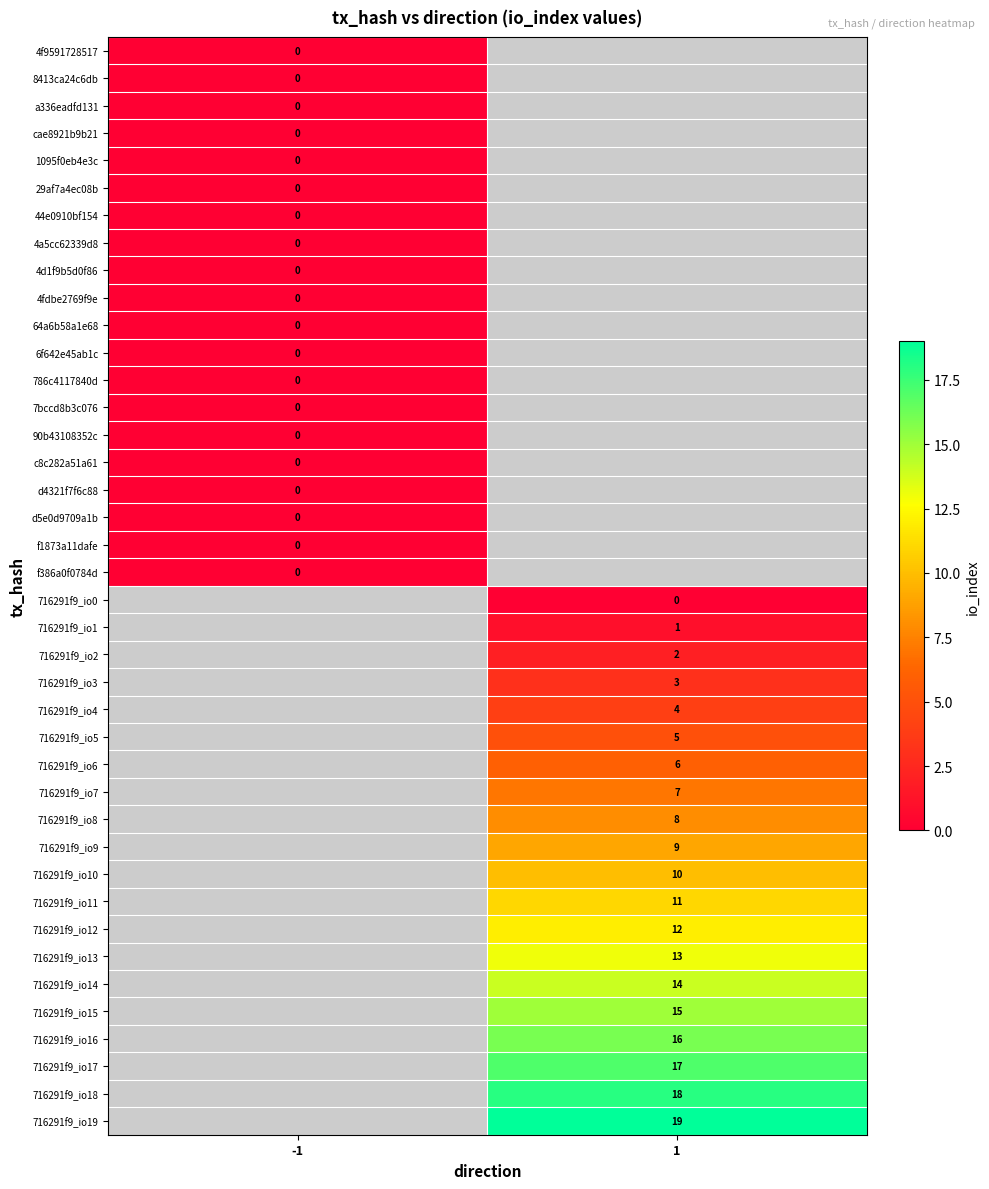

The 716291f9_io7 series shows 7 at 1. True or false?

True